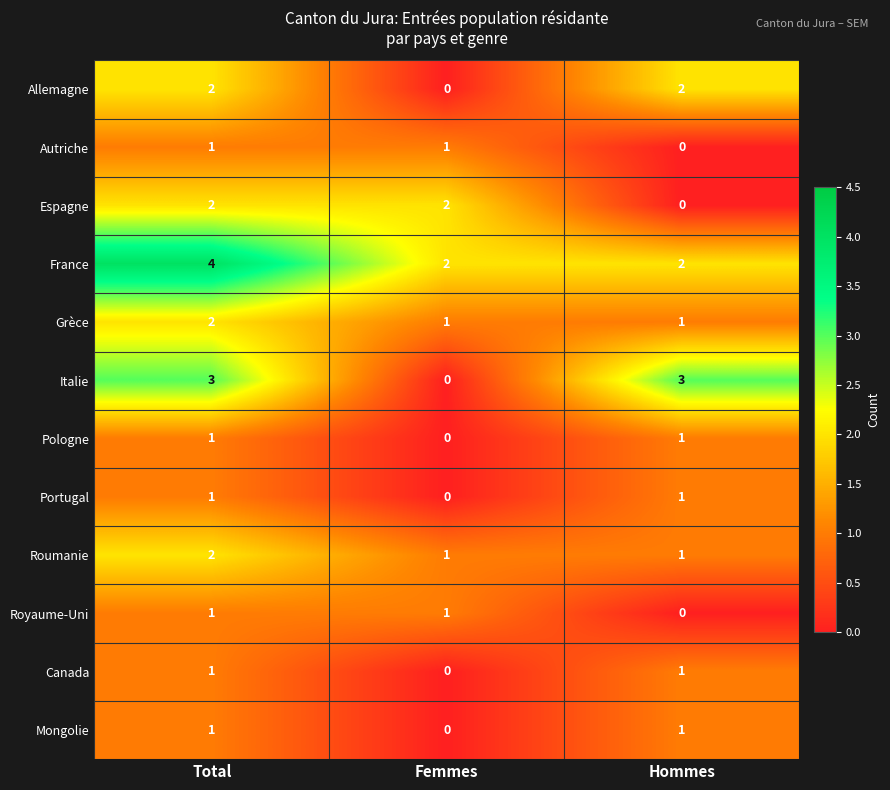

What is the spread (max minus min) of values at Hommes?

3